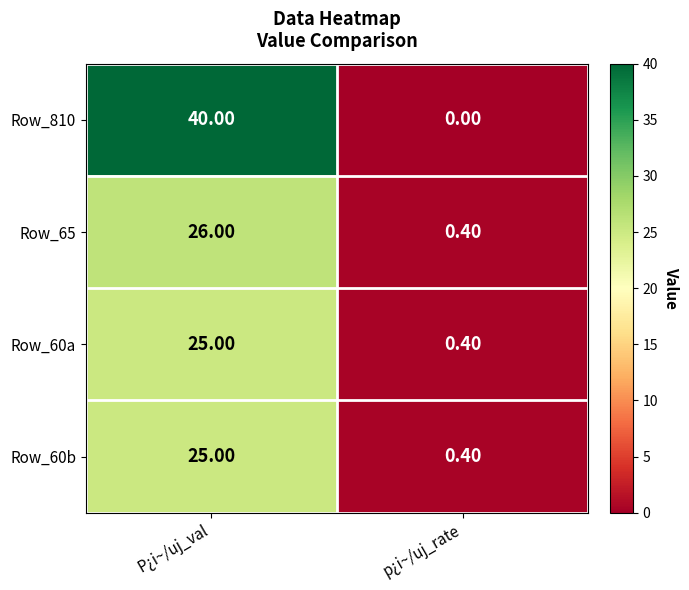

What is the total value across all series at p¿i~/uj_rate?

1.2